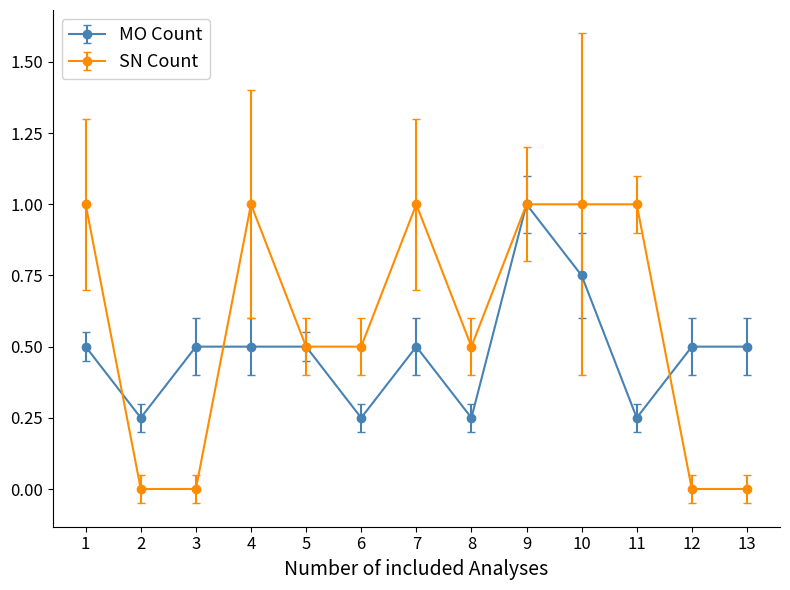

Which category has the highest value in the MO Count series?

9